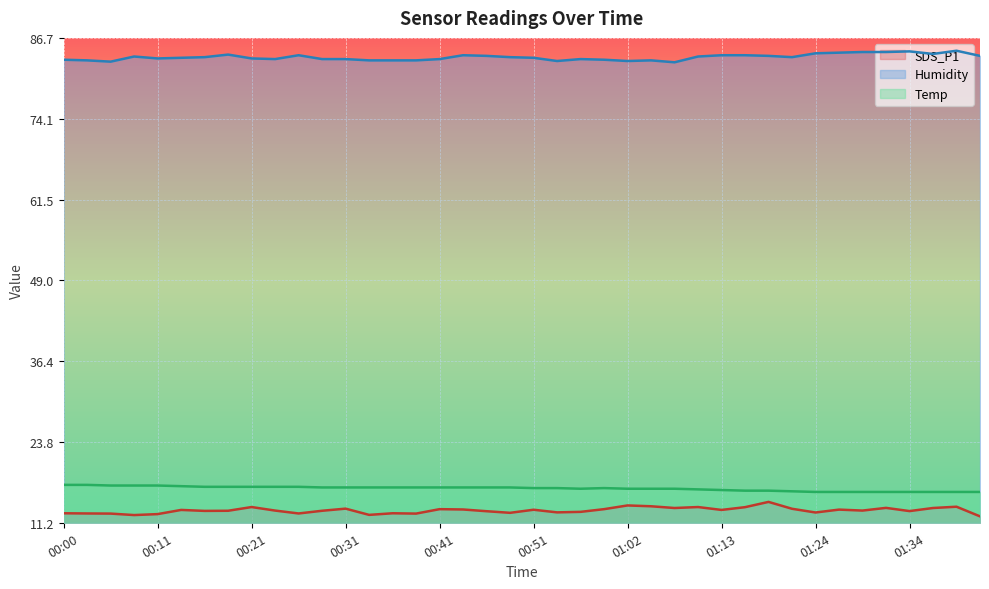

True or false: SDS_P1 and Humidity intersect in this chart.

False